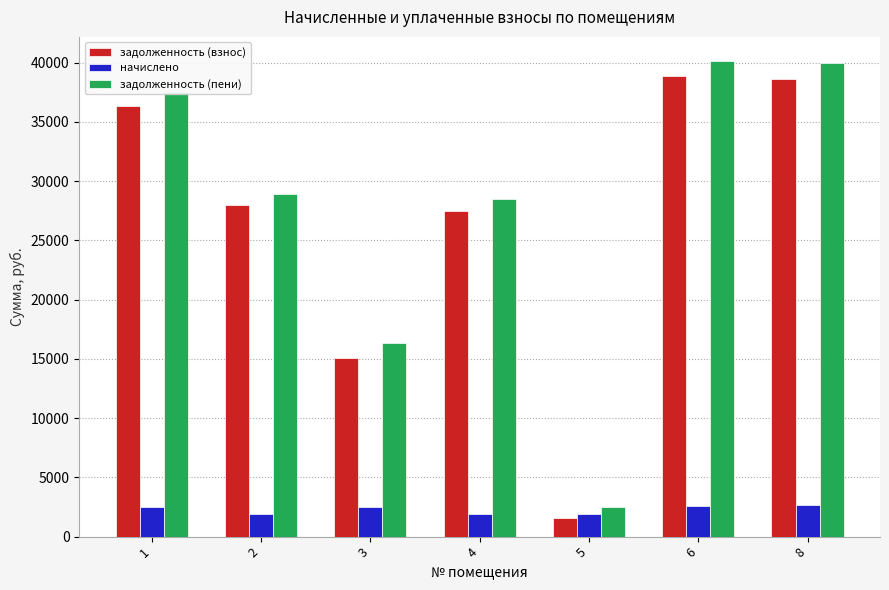

How many data points in задолженность (пени) are less than 28934?

3